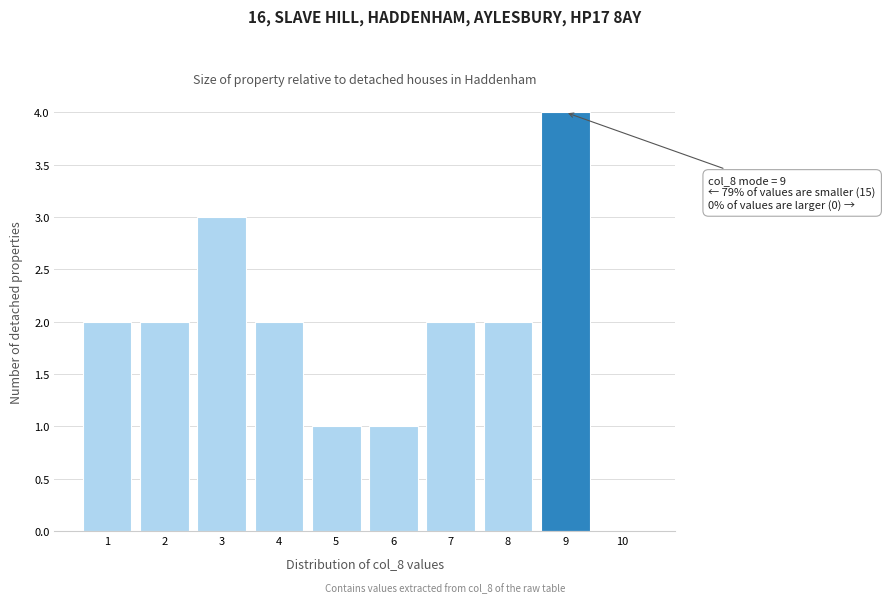

Which range on the x-axis has the tallest bar?

8.5 to 9.5